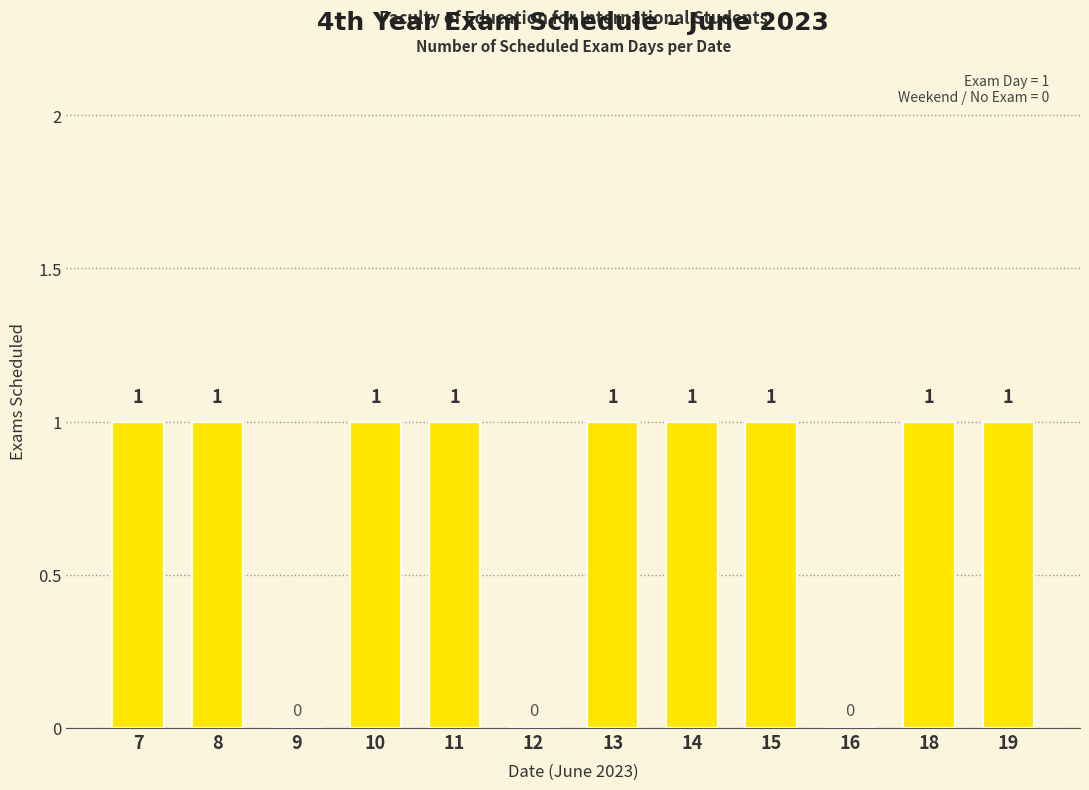

Is it true that the value at 8 is 1?

True